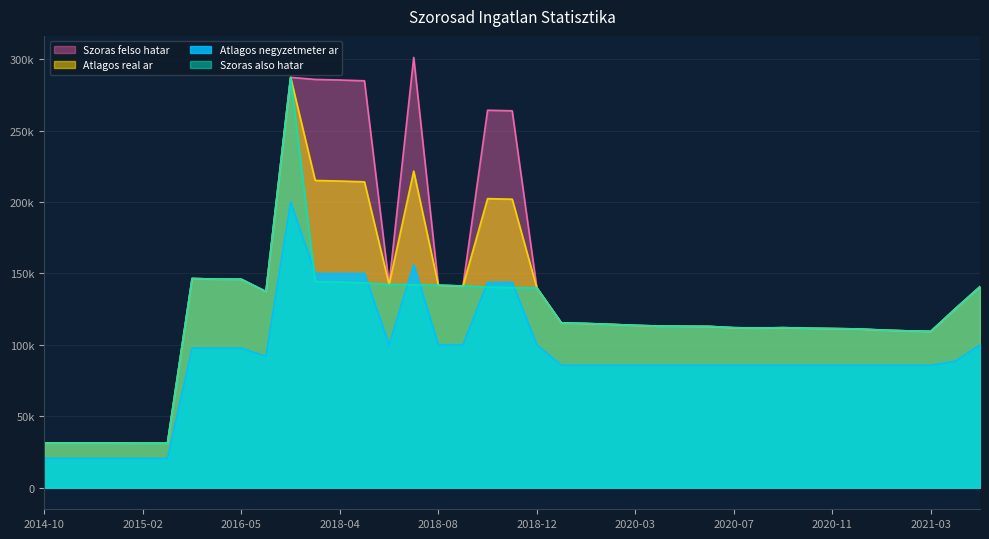

Which category has the lowest value in the Szoras also hatar series?

2015-03